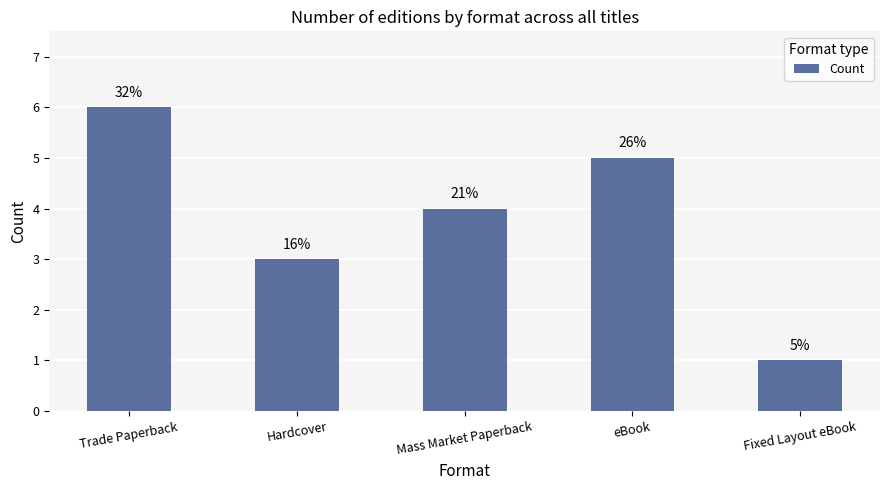

What is the value of the 3rd bar from the left?

4